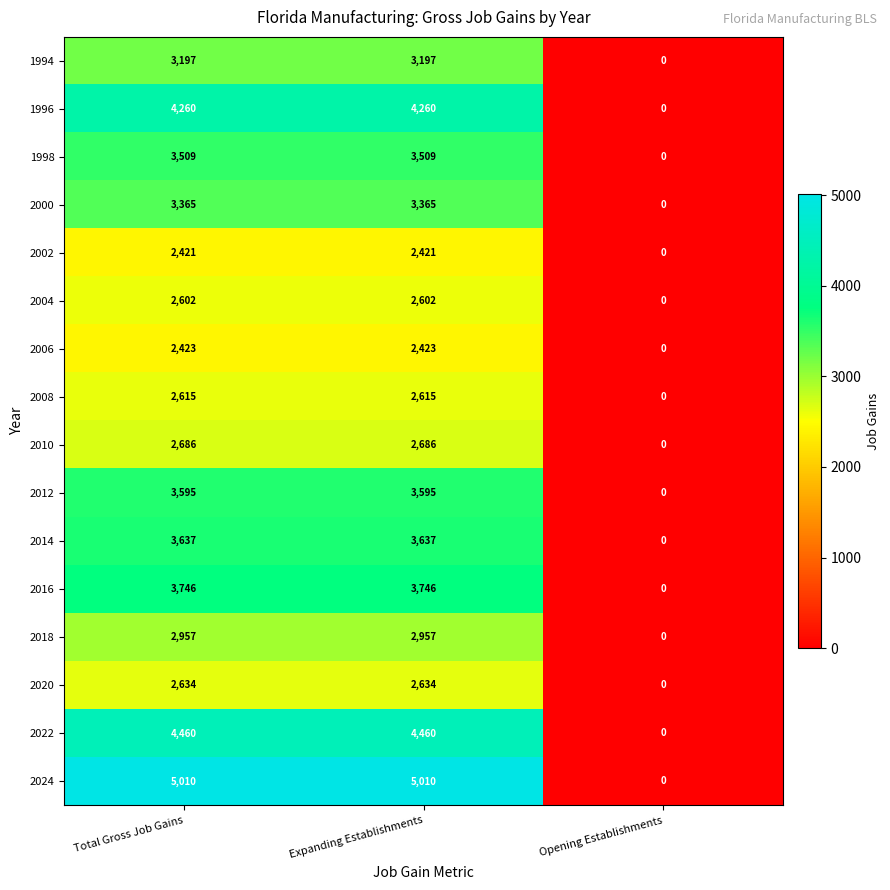

What is the difference between the 2020 values at Opening Establishments and Expanding Establishments?

2634